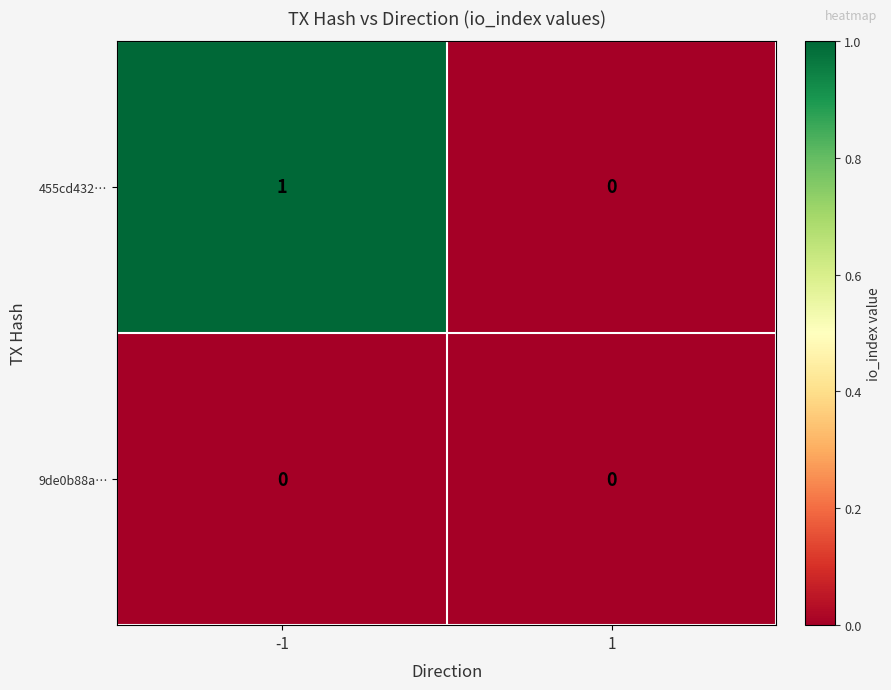

Rank the categories by 455cd432… value from lowest to highest.

1, -1